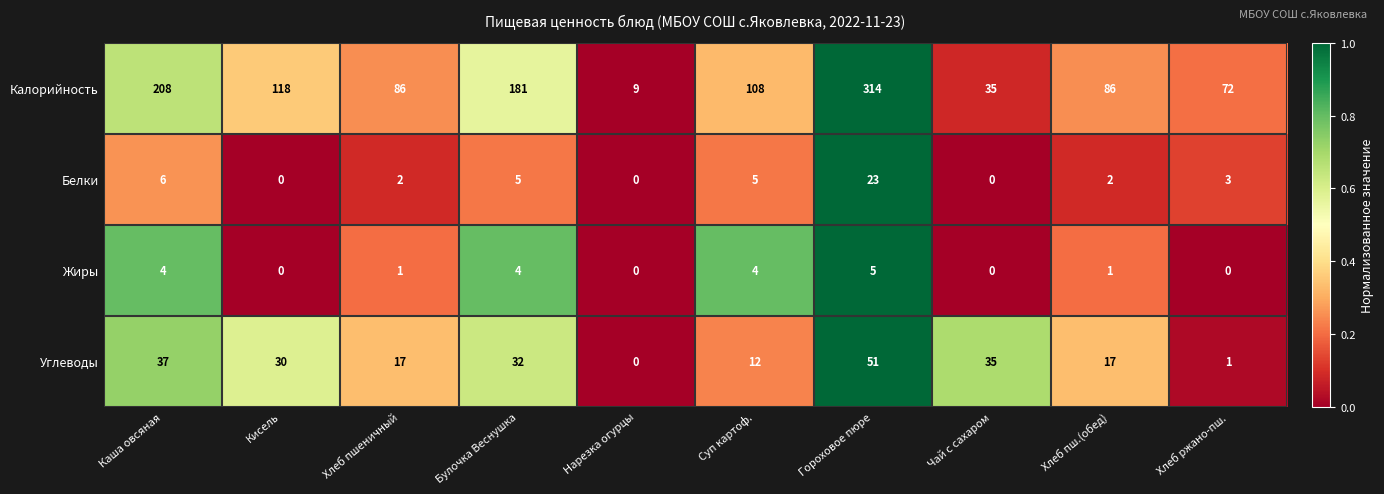

What is the difference between the second highest and minimum values in the Жиры series?

4